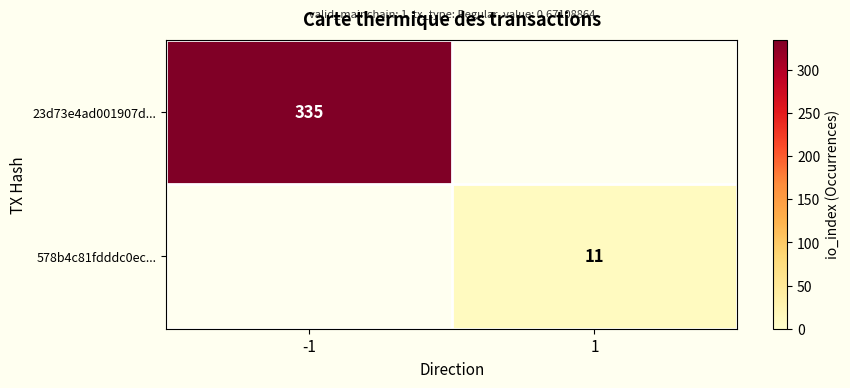

True or false: 578b4c81fdddc0ec... has a value of 18 at 1.

False